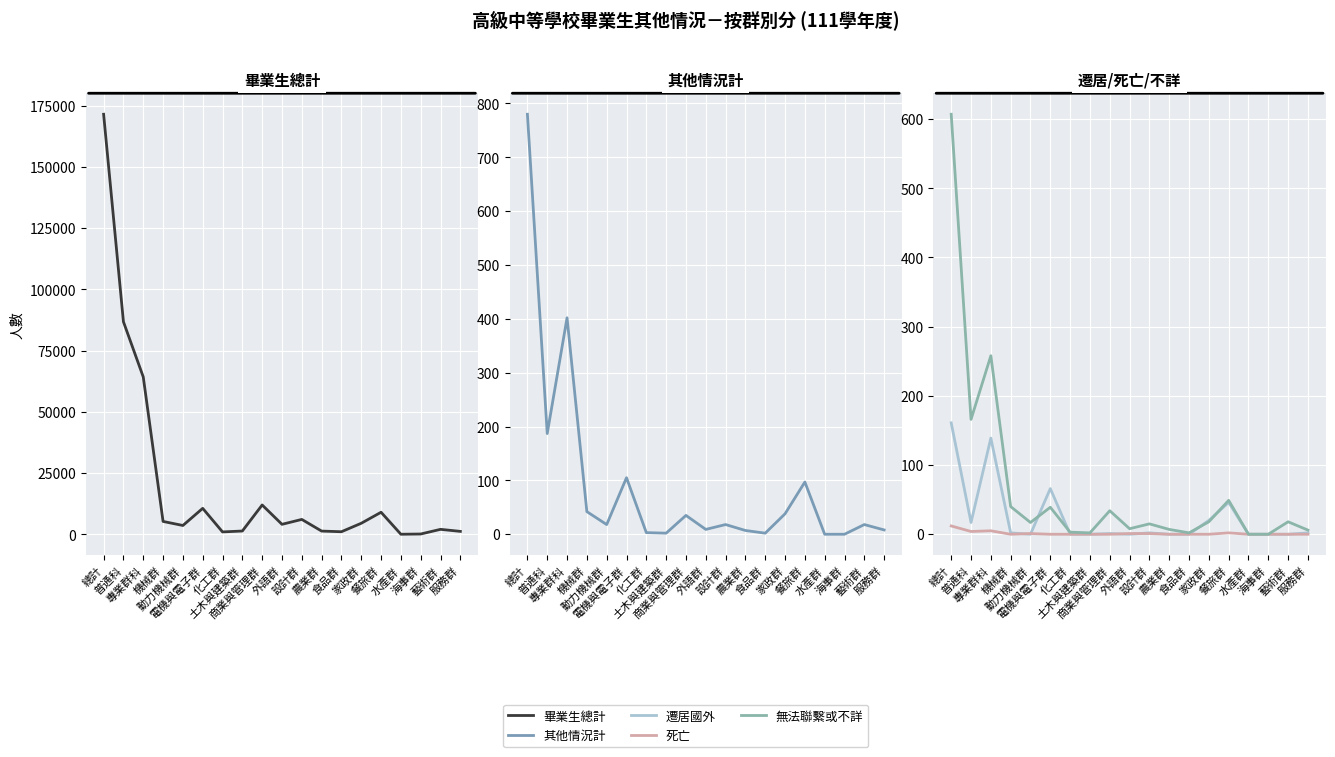

Which series has the largest total across all categories?

畢業生總計